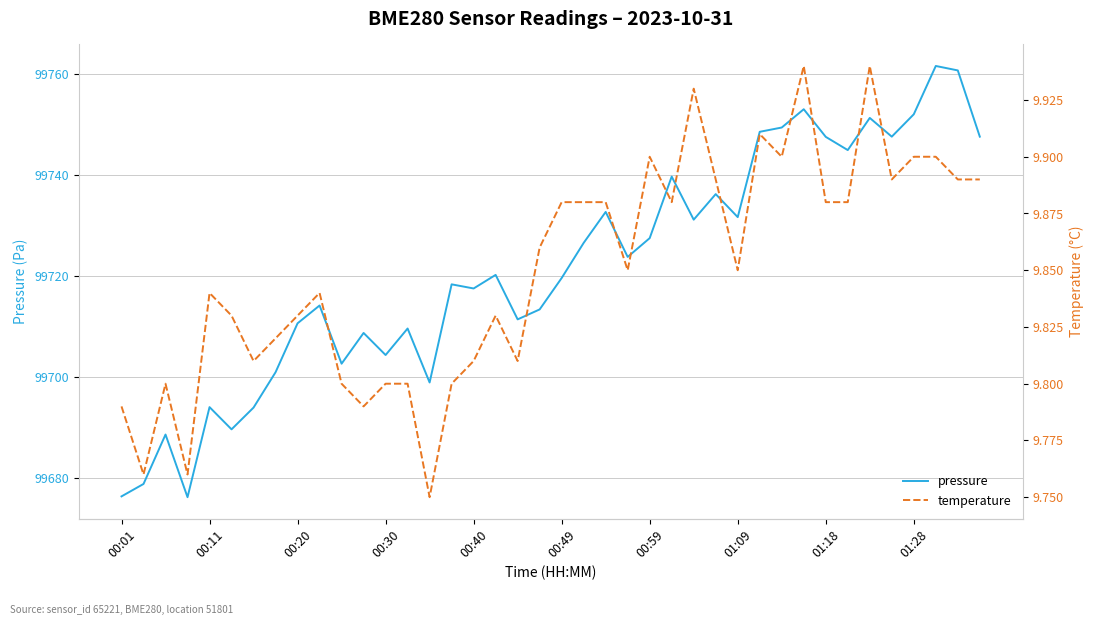

Is it true that pressure equals 99752.1 at 01:28?

True